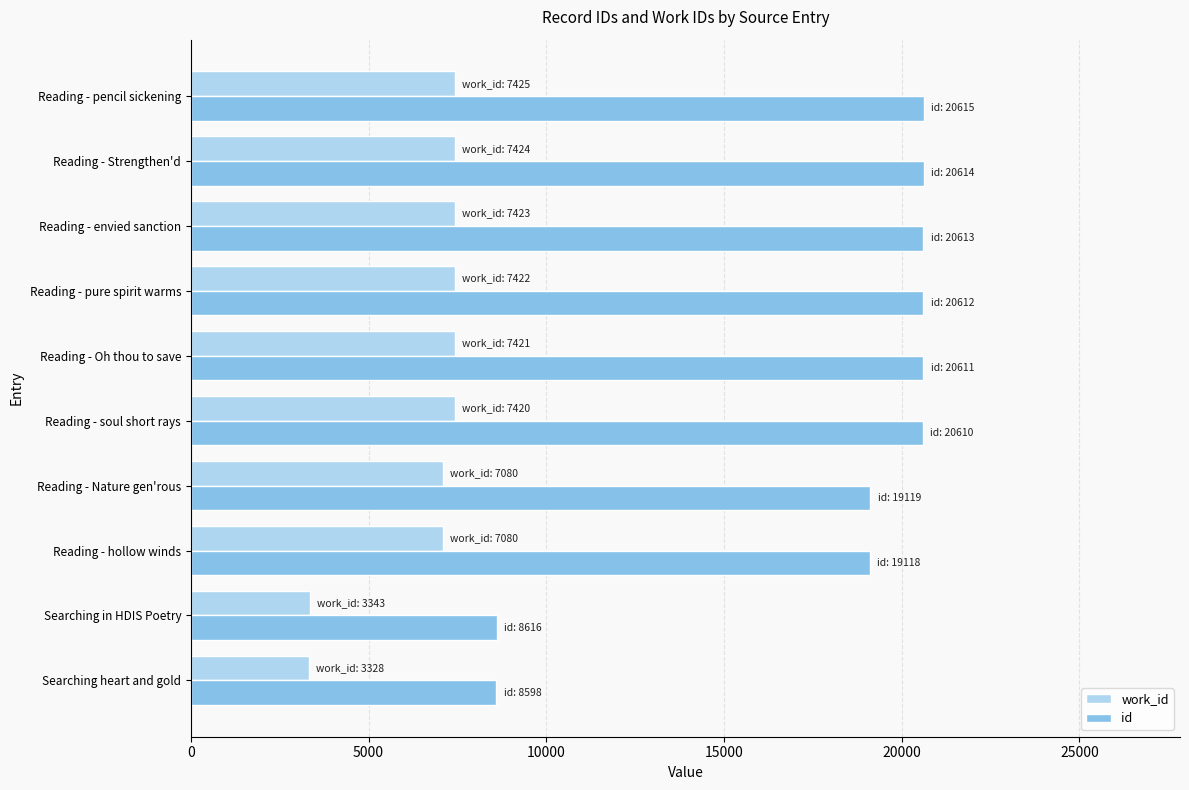

Rank the series by their average value, from highest to lowest.

id, work_id